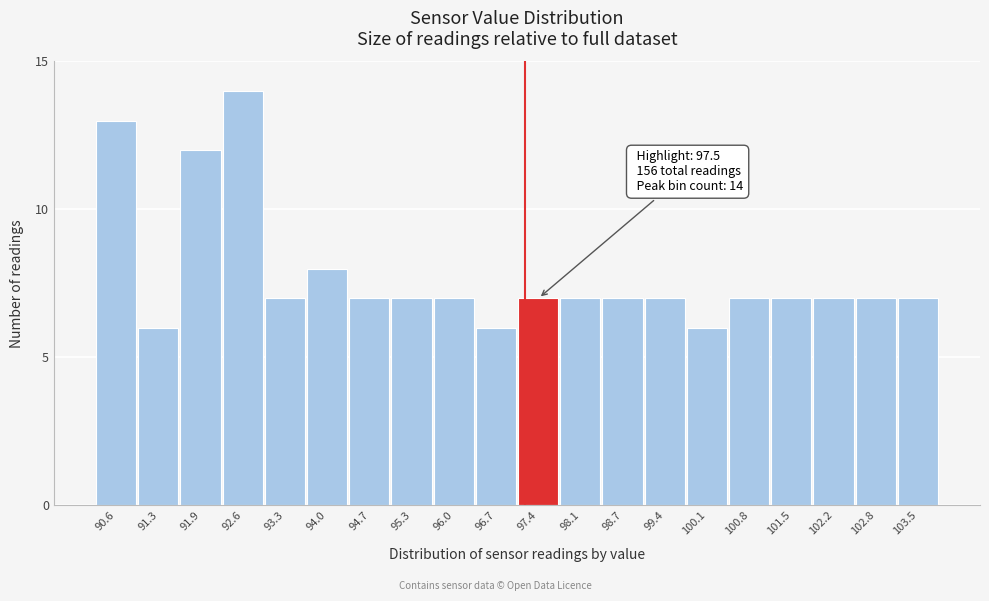

Reading right to left, transcribe all the data shown in this chart.

7	7	7	7	7	6	7	7	7	7	6	7	7	7	8	7	14	12	6	13